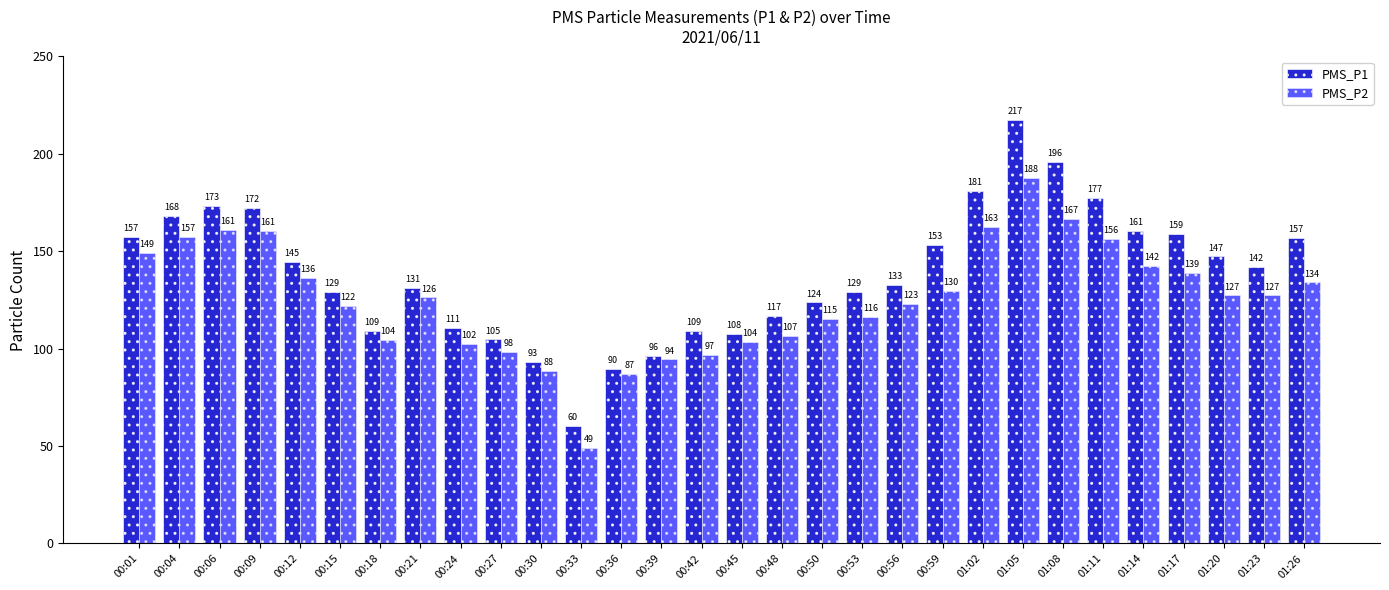

Count the number of data series in this chart.

2